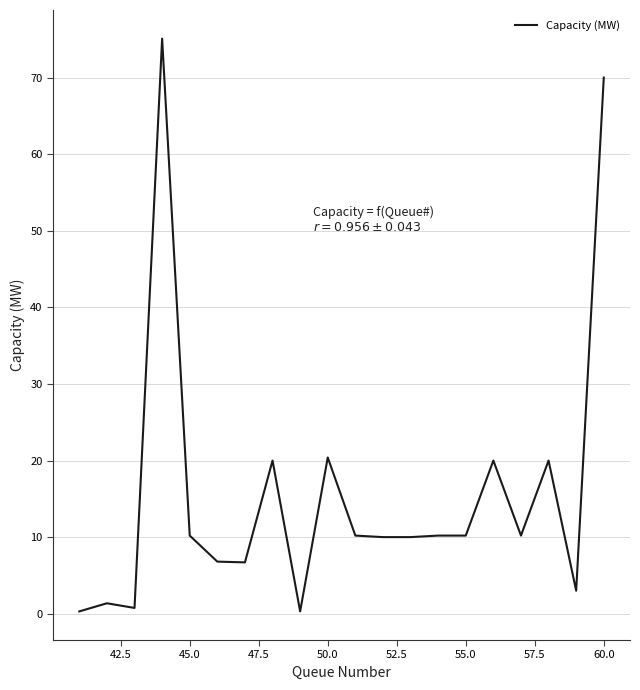

What is the greatest value displayed?

75.1